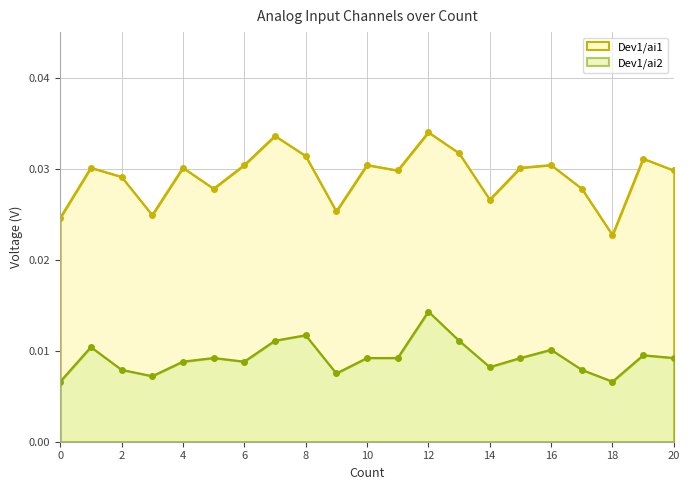

At which category does the chart reach its peak across all series?

12